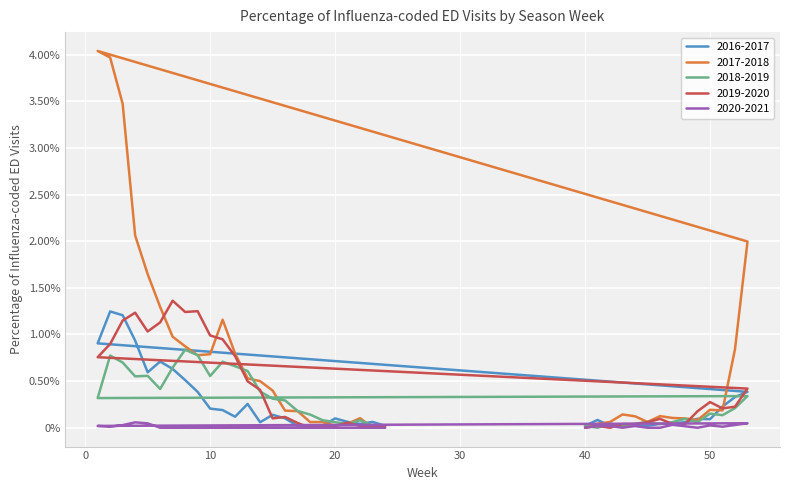

What are all the series names shown in the legend?

2016-2017, 2017-2018, 2018-2019, 2019-2020, 2020-2021